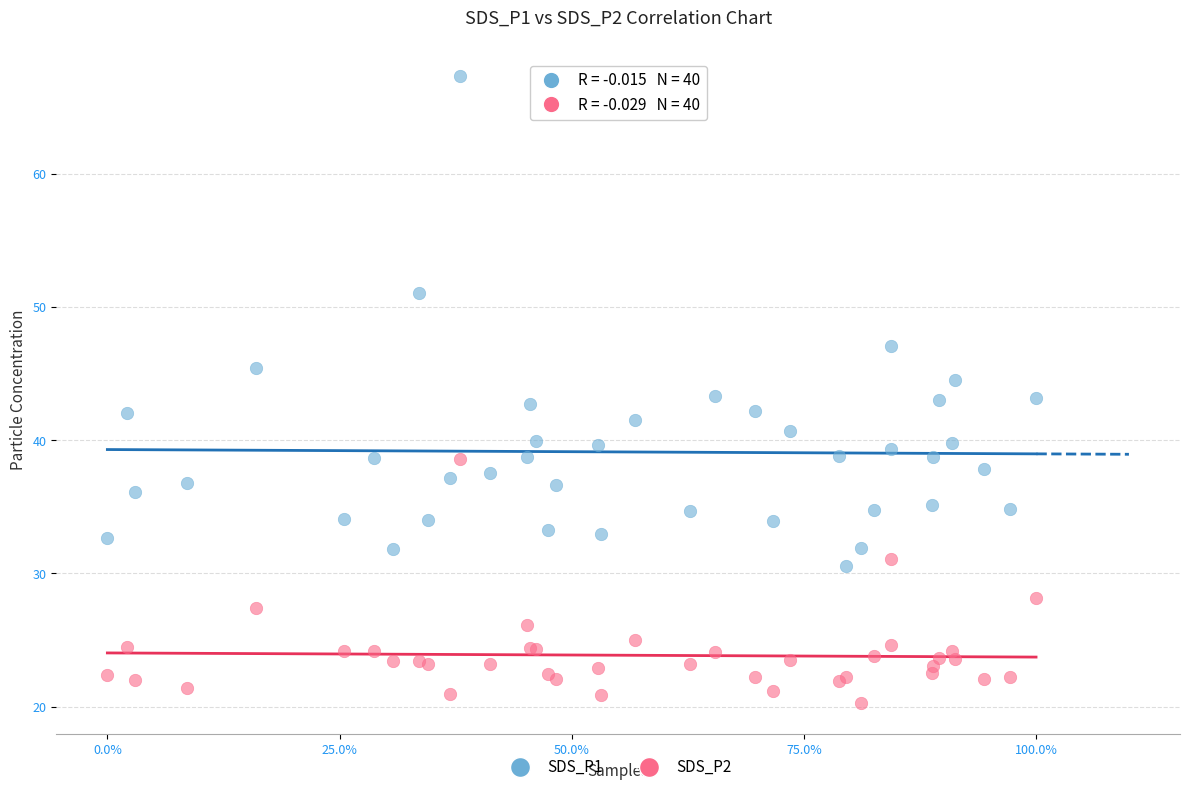

Which series has the widest spread of Y values?

SDS_P1